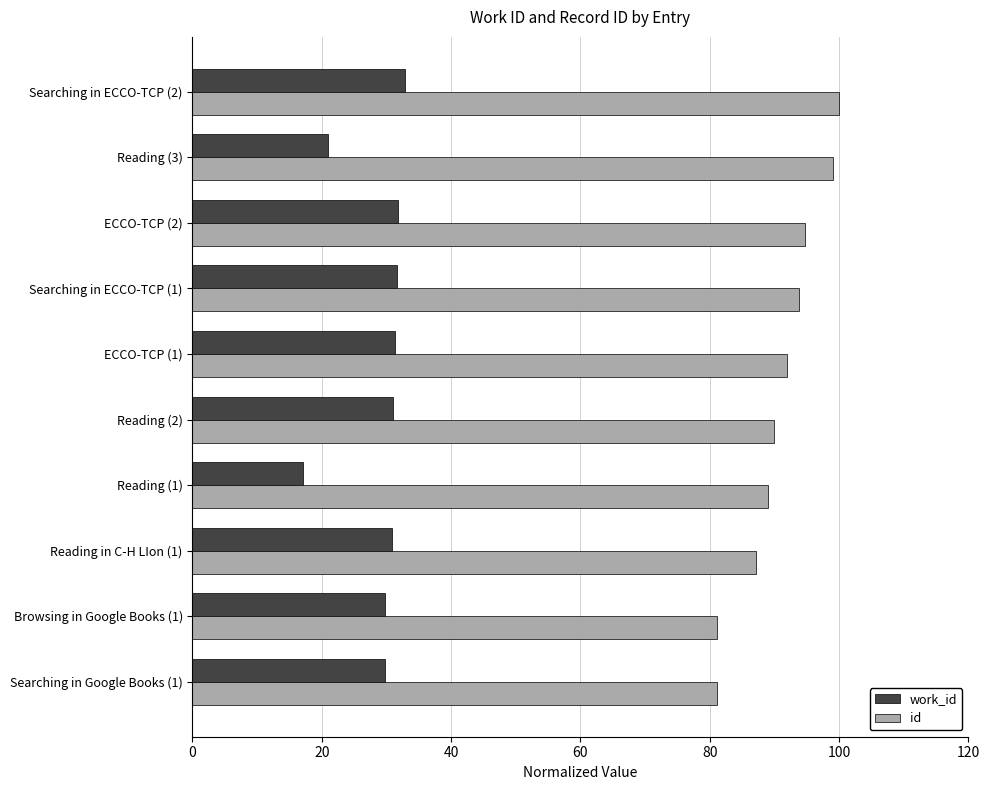

What is the sum of all id values?

908.0